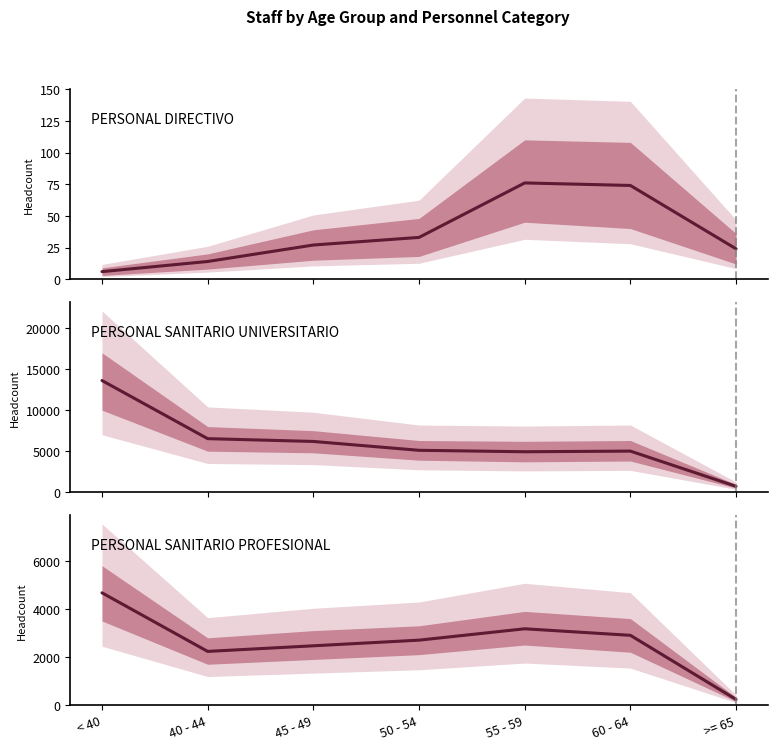

At which category does the chart reach its peak across all series?

< 40